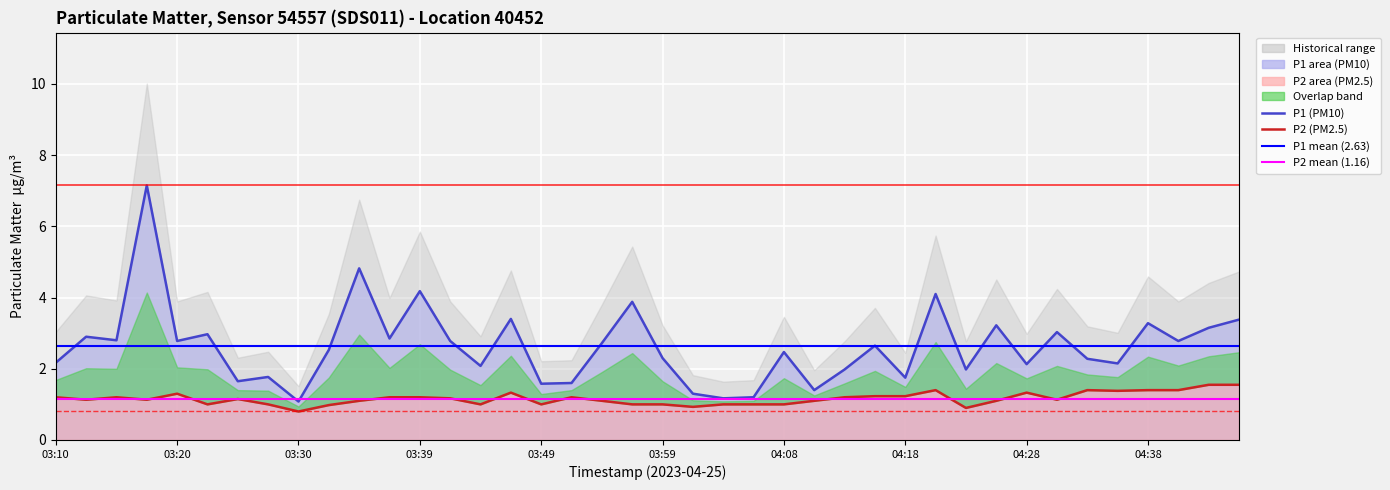

What is the difference between the maximum and second lowest values in the P1 (PM10) series?

6.0